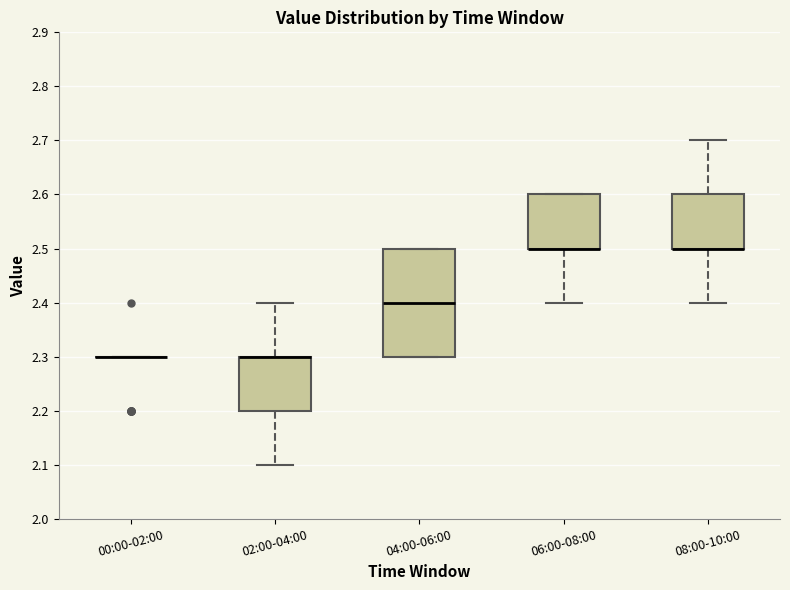

Which box is the tallest, from its lower edge to its upper edge?

04:00-06:00